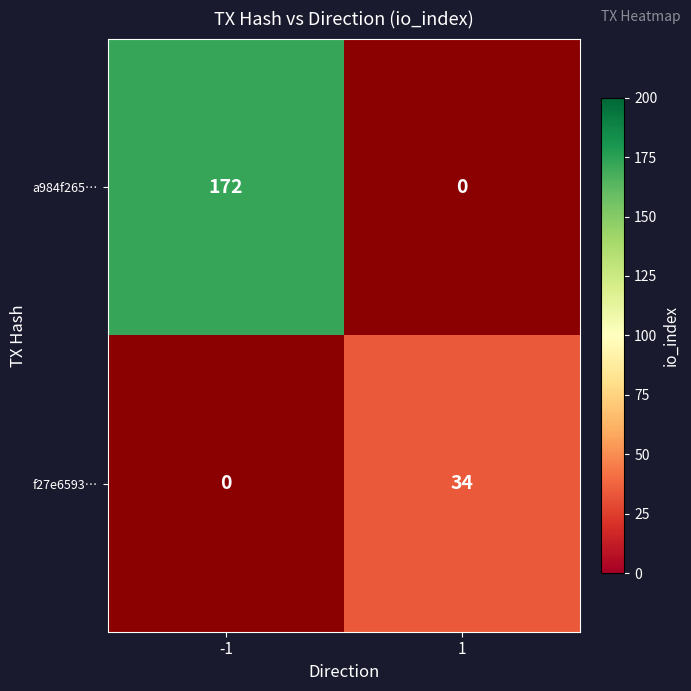

What is the minimum value shown in the chart?

34.0